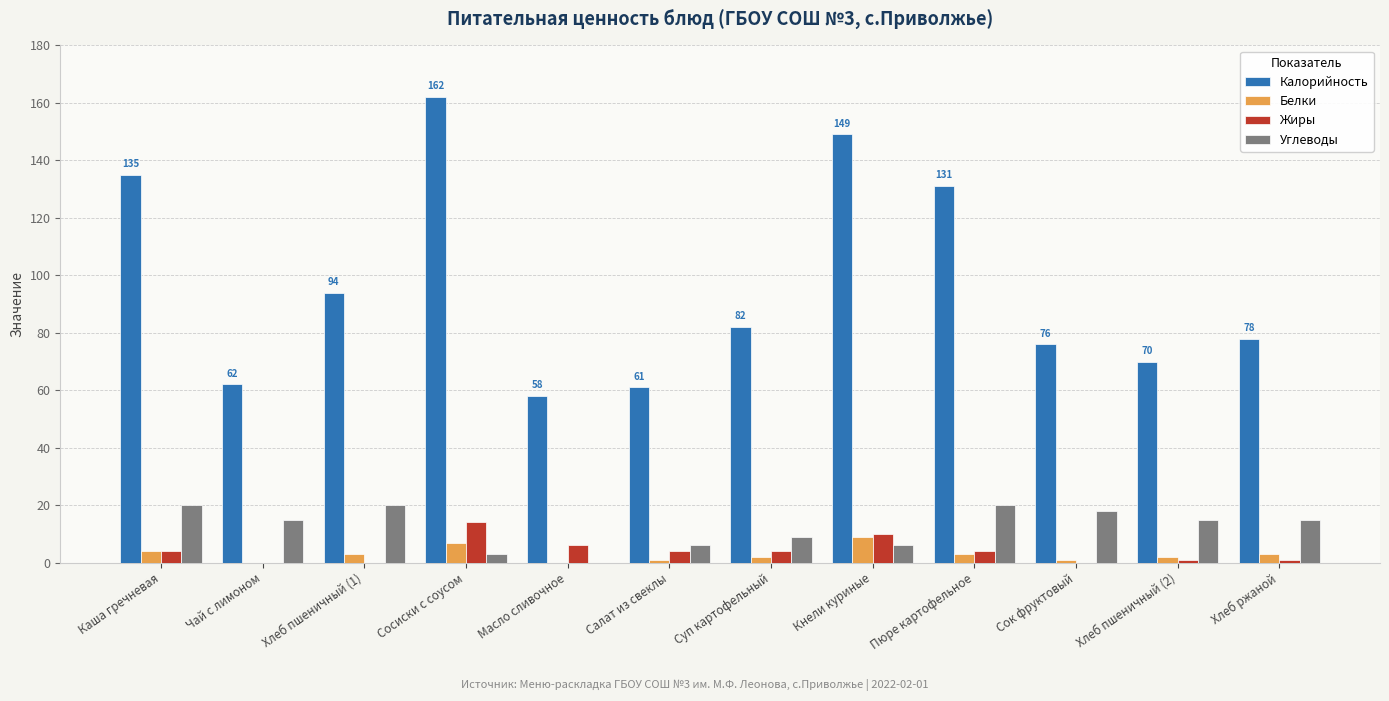

What is the highest value of the Углеводы series?

20.0